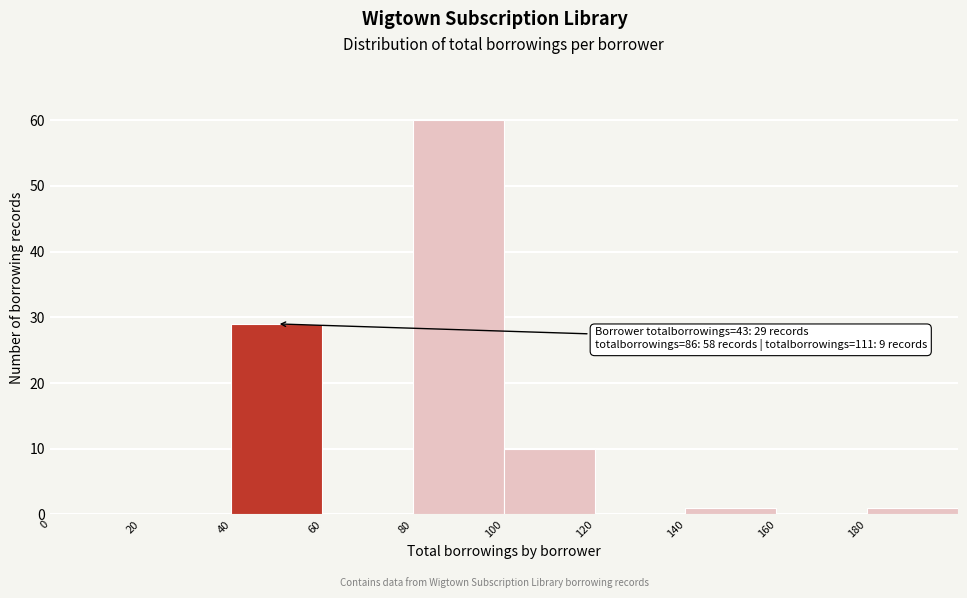

Which range on the x-axis has the tallest bar?

80 to 100